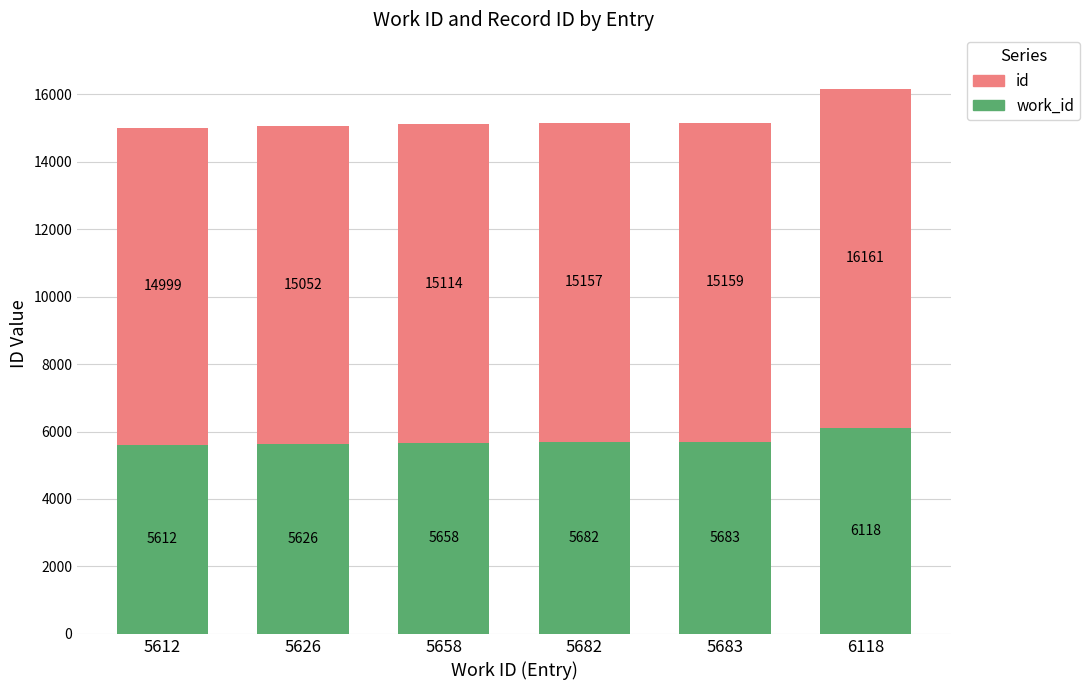

What is the total value across all series at 5682?

15157